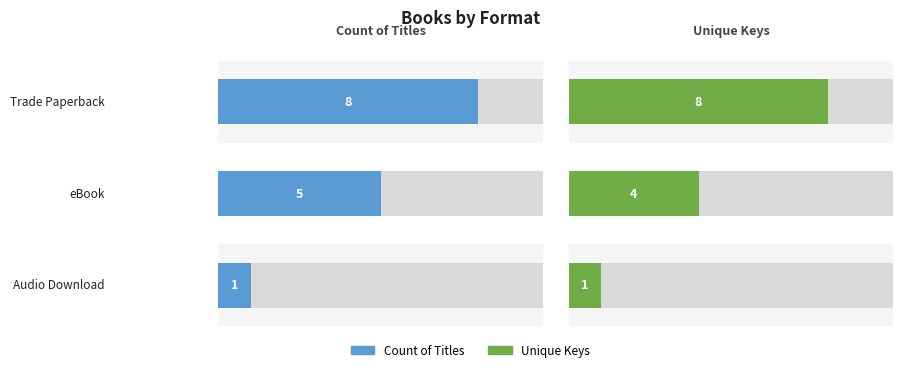

At which label does Unique Keys reach its peak?

Trade Paperback